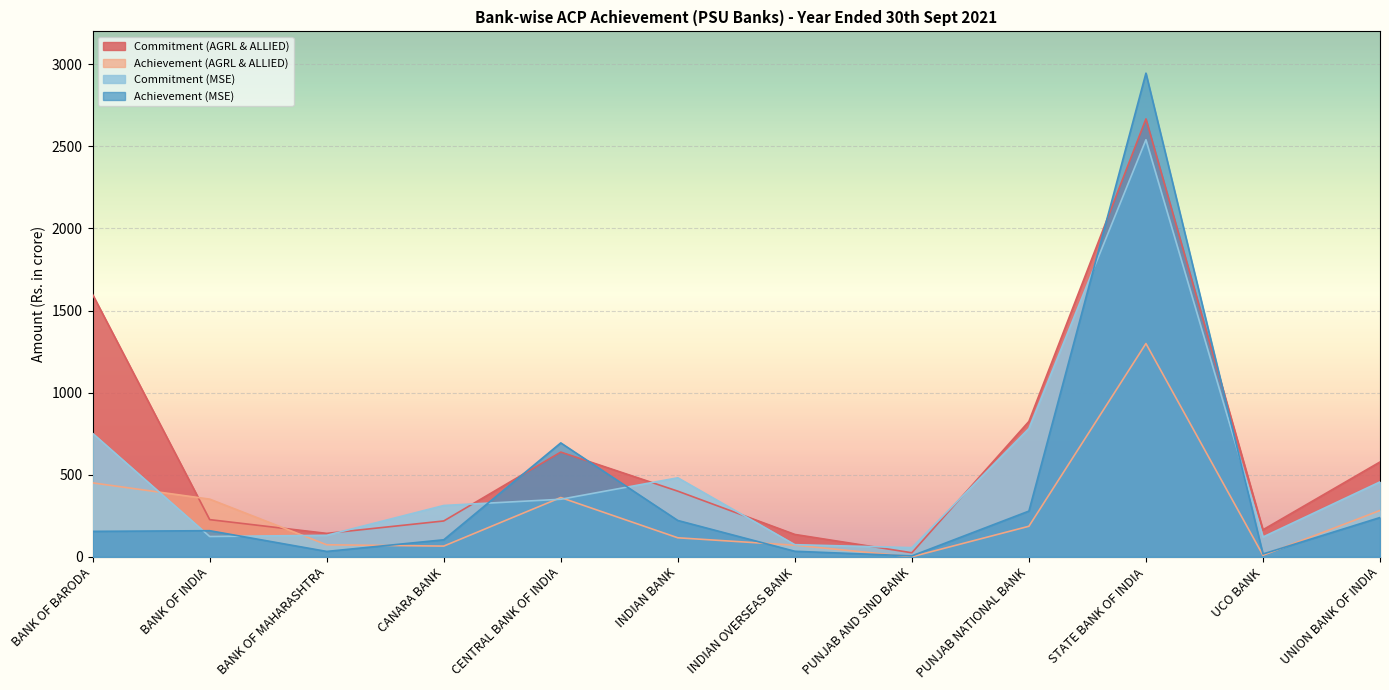

Reading right to left, transcribe all the data shown in this chart.

Commitment (AGRL & ALLIED): UNION BANK OF INDIA=577.5	UCO BANK=164.5	STATE BANK OF INDIA=2667.0	PUNJAB NATIONAL BANK=824.4	PUNJAB AND SIND BANK=24.5	INDIAN OVERSEAS BANK=136.1	INDIAN BANK=399.7	CENTRAL BANK OF INDIA=637.7	CANARA BANK=218.2	BANK OF MAHARASHTRA=142.5	BANK OF INDIA=226.4	BANK OF BARODA=1597.0
Achievement (AGRL & ALLIED): UNION BANK OF INDIA=282.1	UCO BANK=9.2	STATE BANK OF INDIA=1298.8	PUNJAB NATIONAL BANK=185.9	PUNJAB AND SIND BANK=0.3	INDIAN OVERSEAS BANK=70.5	INDIAN BANK=115.7	CENTRAL BANK OF INDIA=360.8	CANARA BANK=65.1	BANK OF MAHARASHTRA=73.1	BANK OF INDIA=351.1	BANK OF BARODA=450.3
Commitment (MSE): UNION BANK OF INDIA=456.2	UCO BANK=120.5	STATE BANK OF INDIA=2540.1	PUNJAB NATIONAL BANK=781.6	PUNJAB AND SIND BANK=55.7	INDIAN OVERSEAS BANK=73.8	INDIAN BANK=481.1	CENTRAL BANK OF INDIA=350.4	CANARA BANK=312.5	BANK OF MAHARASHTRA=130.9	BANK OF INDIA=123.5	BANK OF BARODA=751.5
Achievement (MSE): UNION BANK OF INDIA=239.0	UCO BANK=17.1	STATE BANK OF INDIA=2945.7	PUNJAB NATIONAL BANK=278.3	PUNJAB AND SIND BANK=5.5	INDIAN OVERSEAS BANK=33.6	INDIAN BANK=221.1	CENTRAL BANK OF INDIA=693.6	CANARA BANK=103.5	BANK OF MAHARASHTRA=32.6	BANK OF INDIA=158.9	BANK OF BARODA=154.8